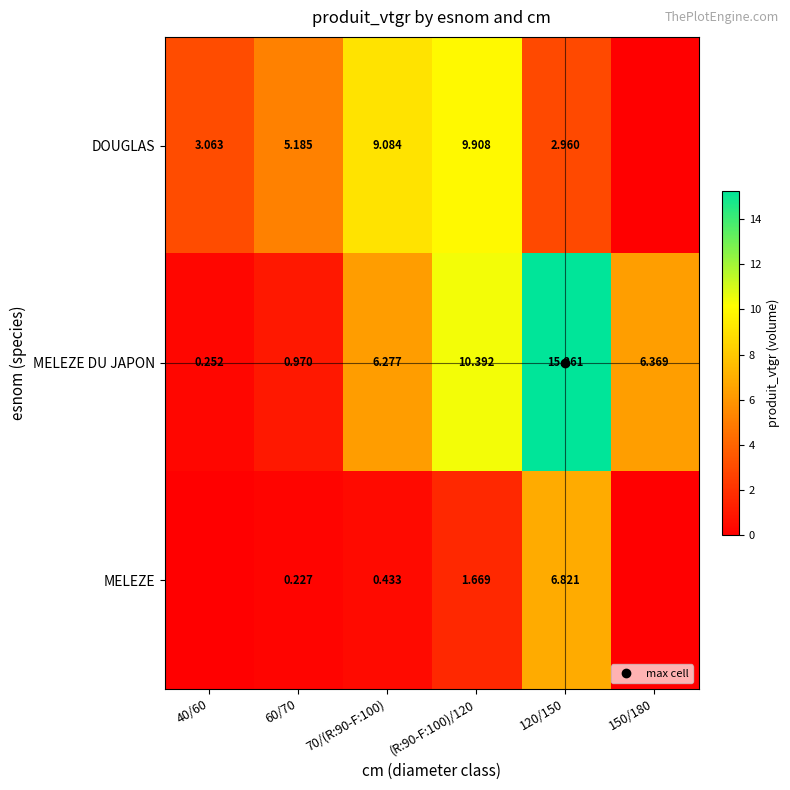

Which series has the widest spread of values?

MELEZE DU JAPON